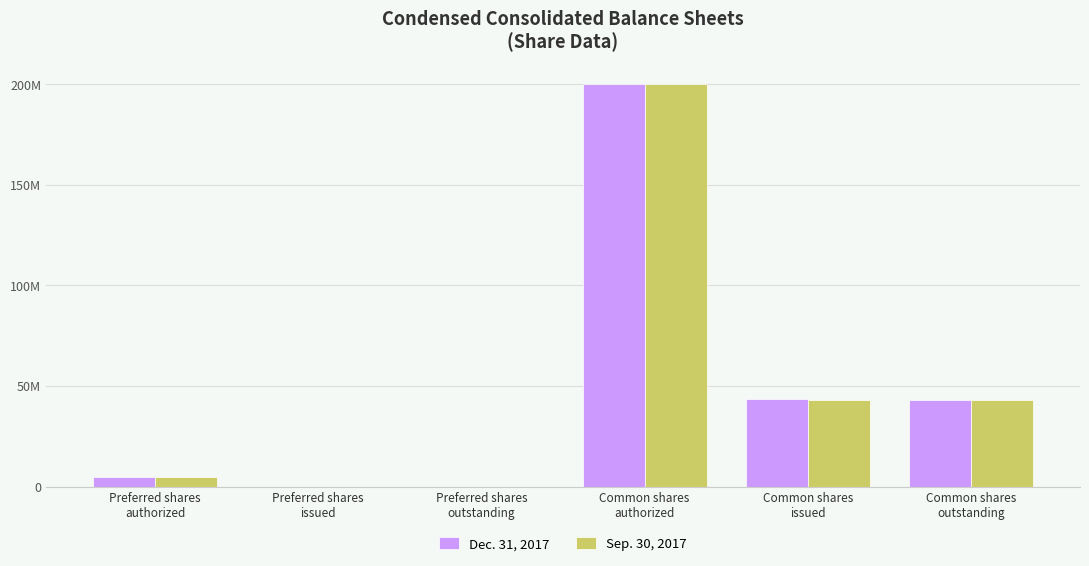

What is the label of the 4th bar from the left?

Common shares
authorized